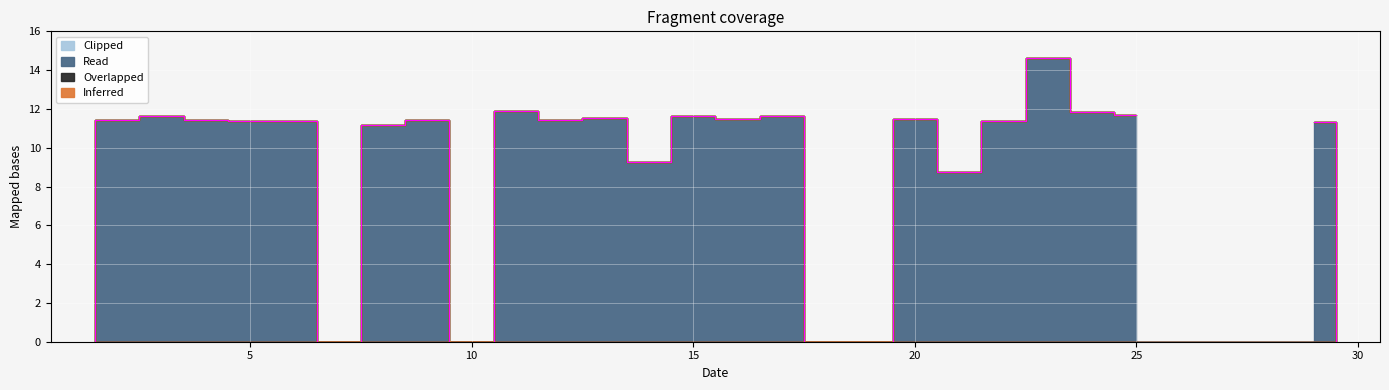

Which series has the largest total across all categories?

Read